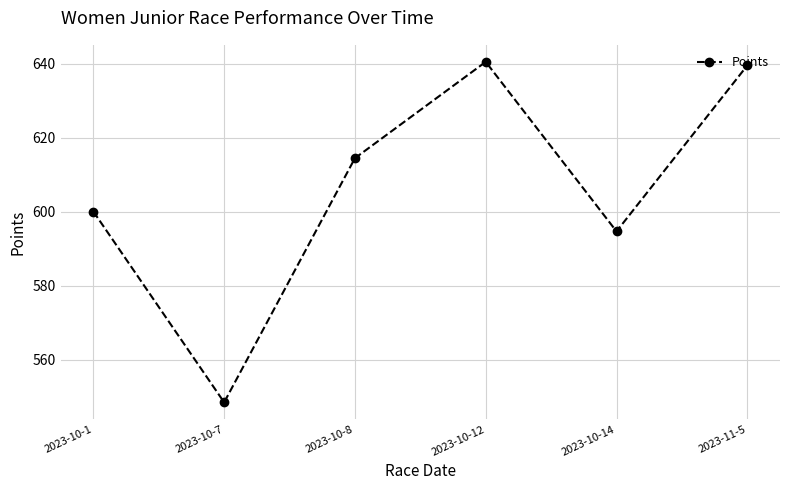

Read the value at 2023-10-7.

548.4